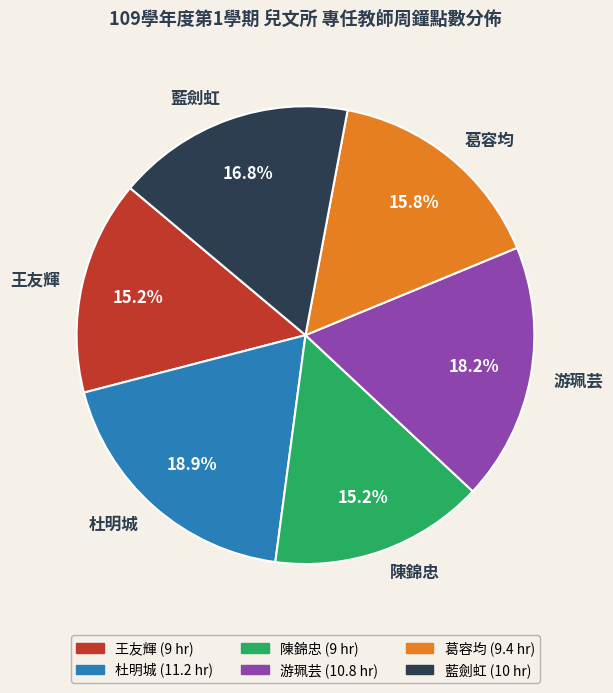

Is there any slice that represents more than half of the pie?

No